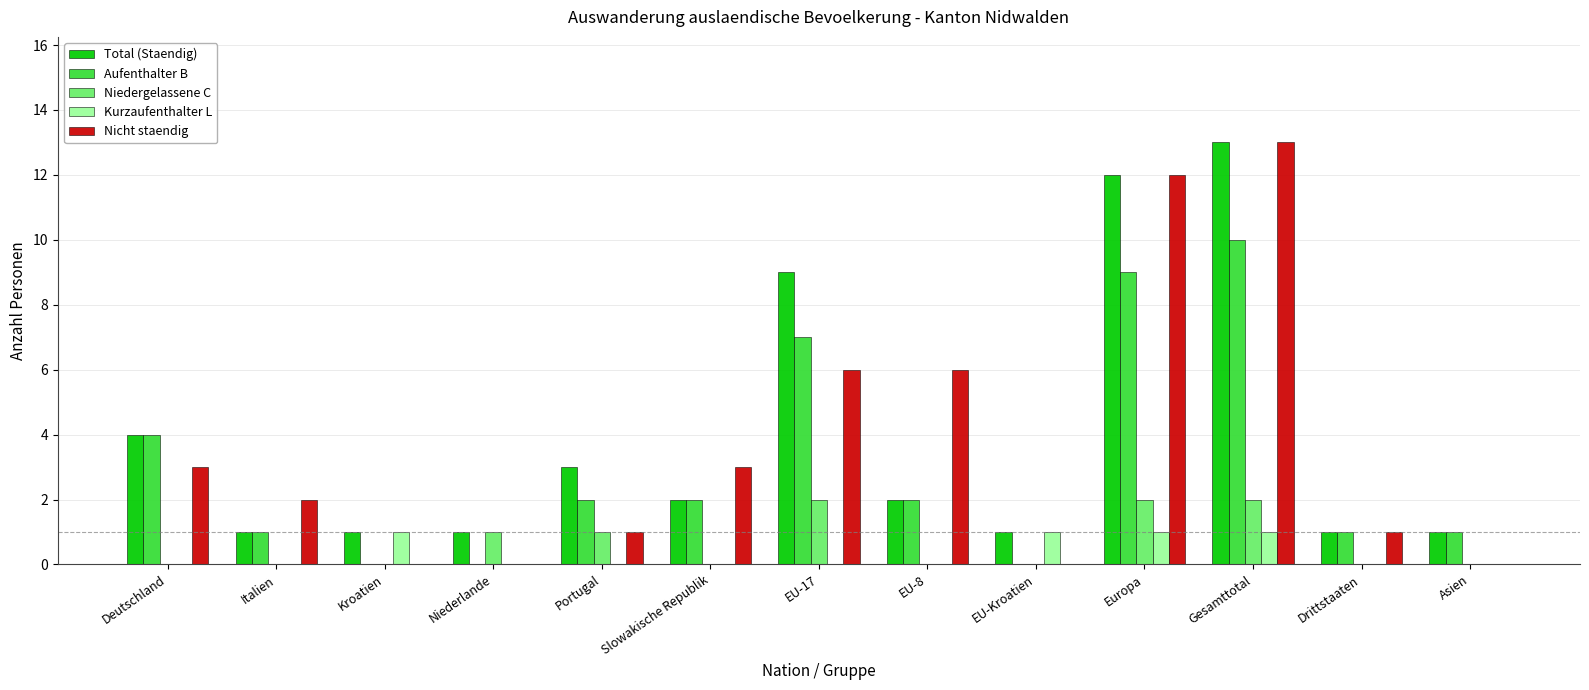

Which series has the largest total across all categories?

Total (Staendig)